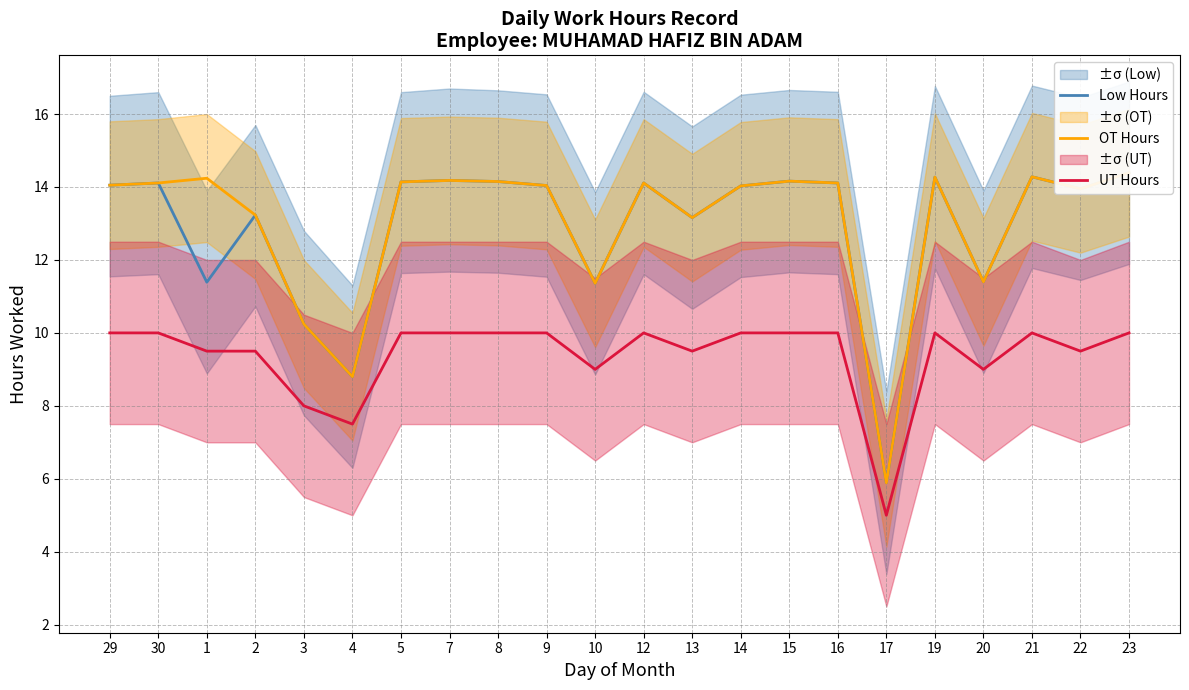

Reading left to right, transcribe all the data shown in this chart.

Low Hours: 29=14.1	30=14.1	1=11.4	2=13.2	3=10.2	4=8.8	5=14.1	7=14.2	8=14.2	9=14.0	10=11.4	12=14.1	13=13.2	14=14.0	15=14.2	16=14.1	17=5.9	19=14.3	20=11.4	21=14.3	22=13.9	23=14.4
OT Hours: 29=14.1	30=14.1	1=14.2	2=13.2	3=10.2	4=8.8	5=14.1	7=14.2	8=14.2	9=14.0	10=11.4	12=14.1	13=13.2	14=14.0	15=14.2	16=14.1	17=5.9	19=14.3	20=11.4	21=14.3	22=13.9	23=14.4
UT Hours: 29=10.0	30=10.0	1=9.5	2=9.5	3=8.0	4=7.5	5=10.0	7=10.0	8=10.0	9=10.0	10=9.0	12=10.0	13=9.5	14=10.0	15=10.0	16=10.0	17=5.0	19=10.0	20=9.0	21=10.0	22=9.5	23=10.0